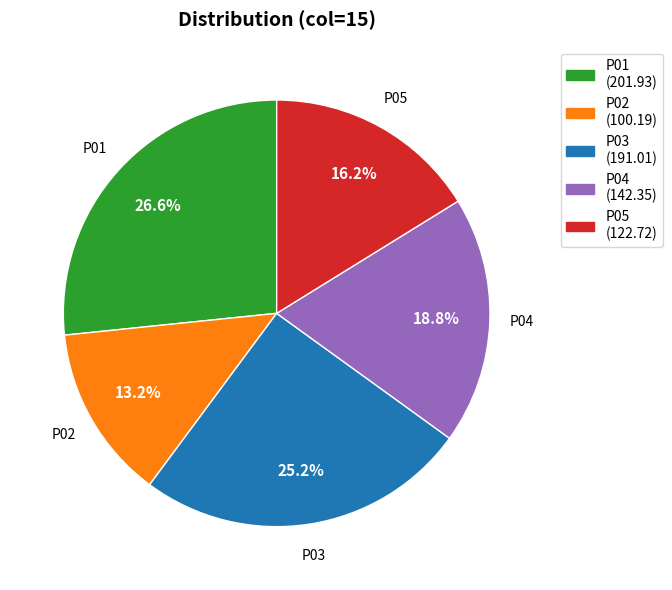

Rank the categories by value from lowest to highest.

P02, P05, P04, P03, P01